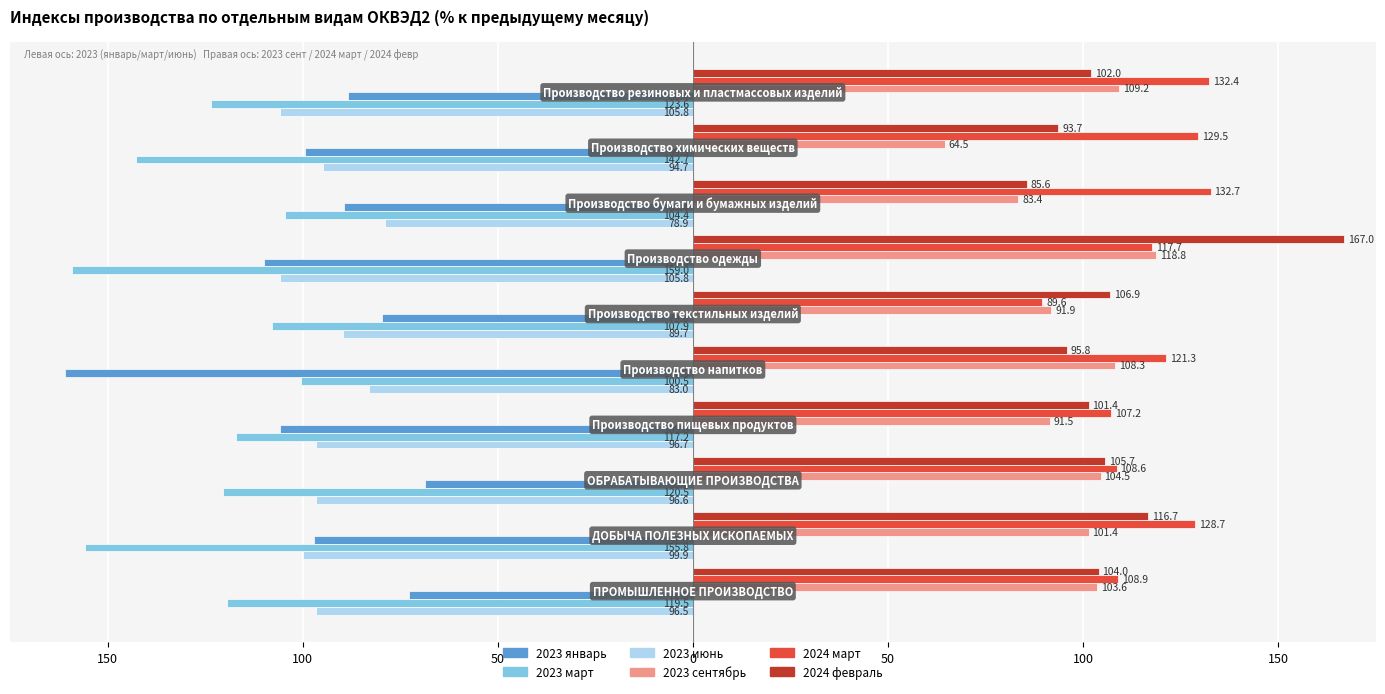

What are all the series names shown in the legend?

2023 январь, 2023 март, 2023 июнь, 2023 сентябрь, 2024 март, 2024 февраль